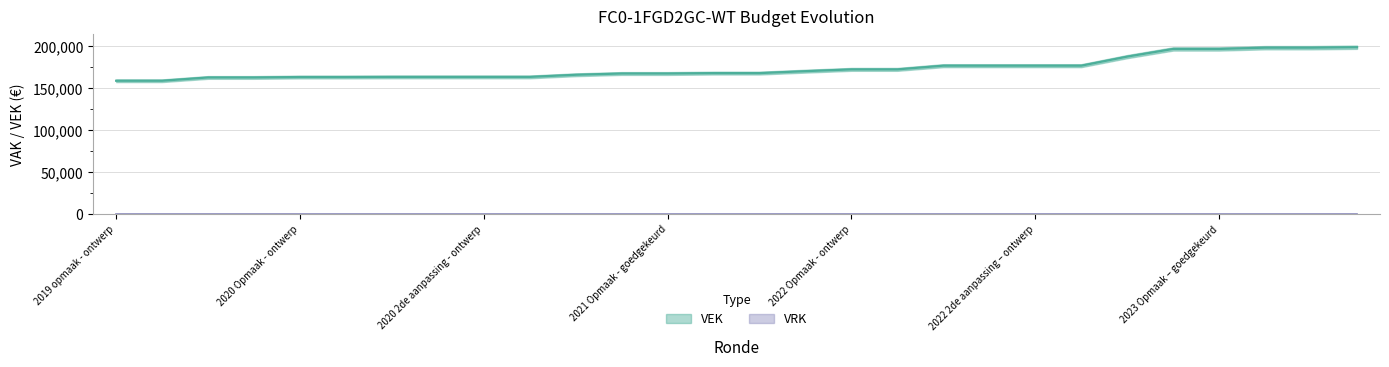

What is the greatest value displayed?

198846